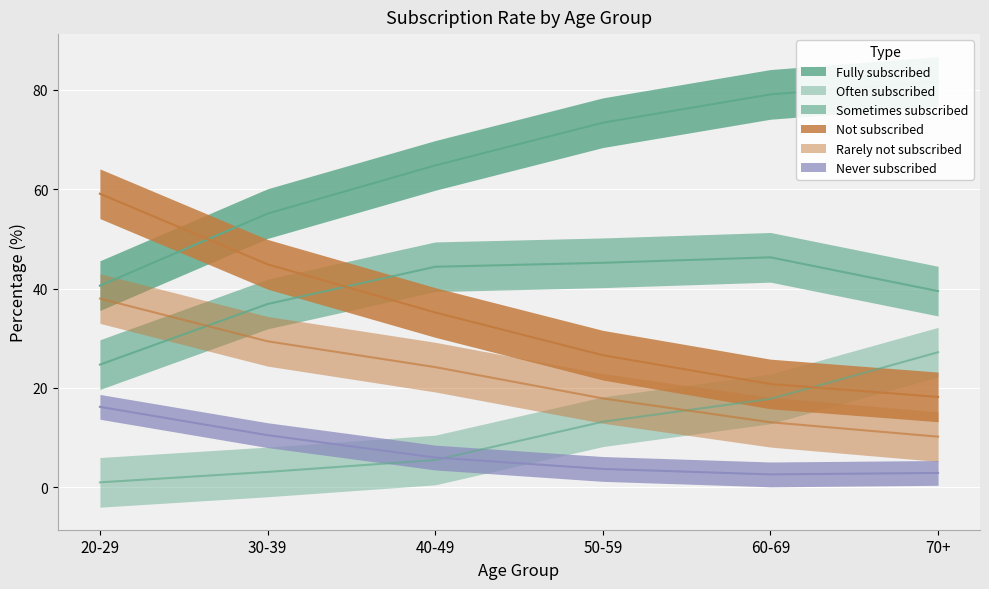

Count the number of categories in the chart.

6